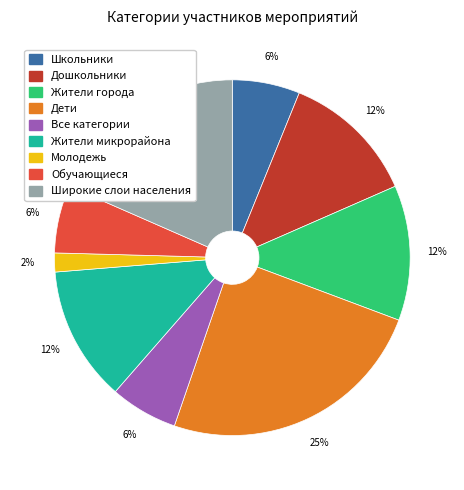

To the nearest percent, what portion does Дети represent?

25%